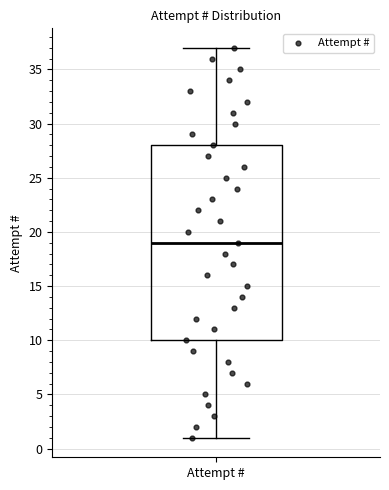

Read this box plot against the y-axis: the position of the median line, the range covered by the box, and the ends of both whiskers. The values are not printed on the chart, so give them approximately, as read against the axis.

median 19, box 10 to 28, whiskers 1 to 37